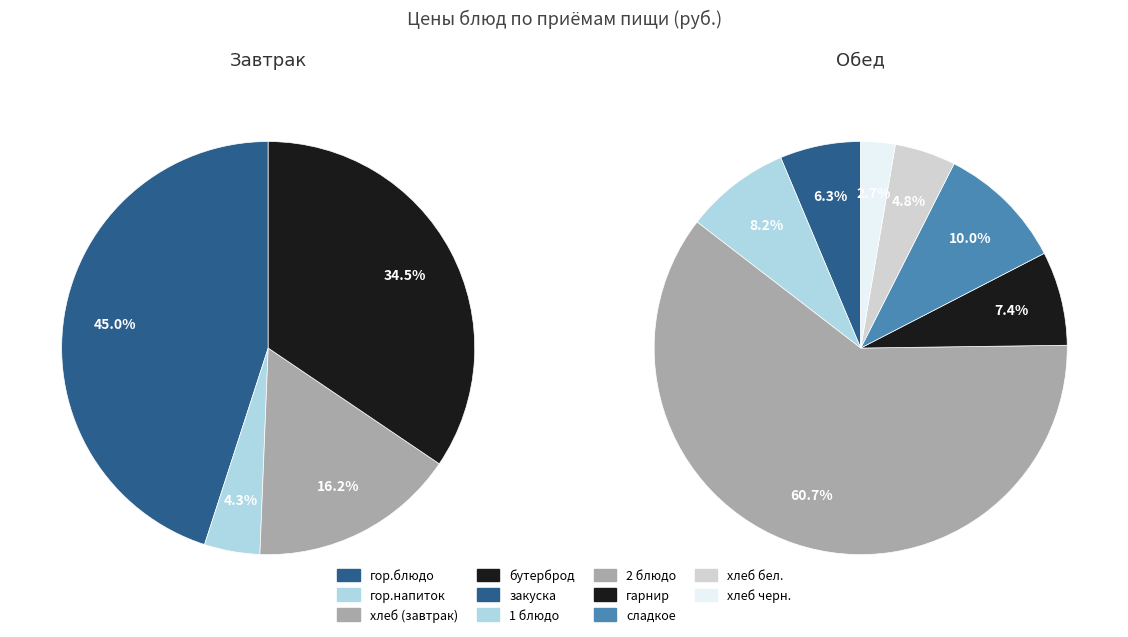

How many segments does this pie chart have?

11